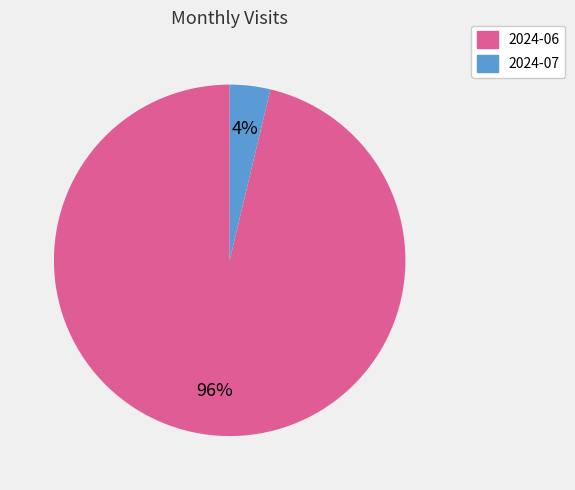

How many slices are in this pie chart?

2